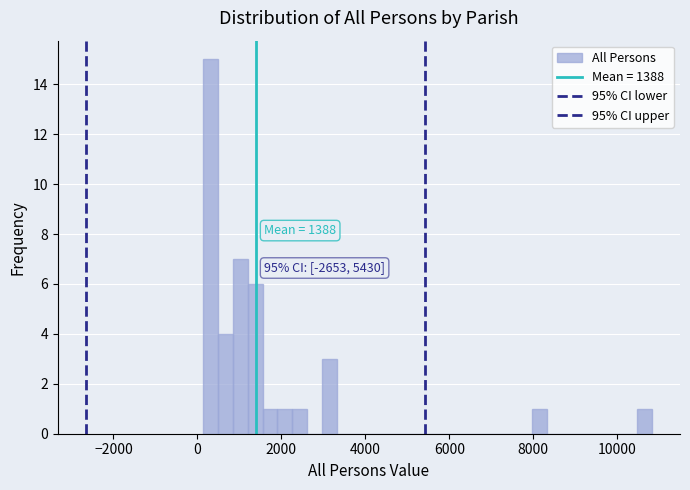

Around what value on the x-axis is the tallest bar? Give the approximate position of its centre, as read against the axis.

400